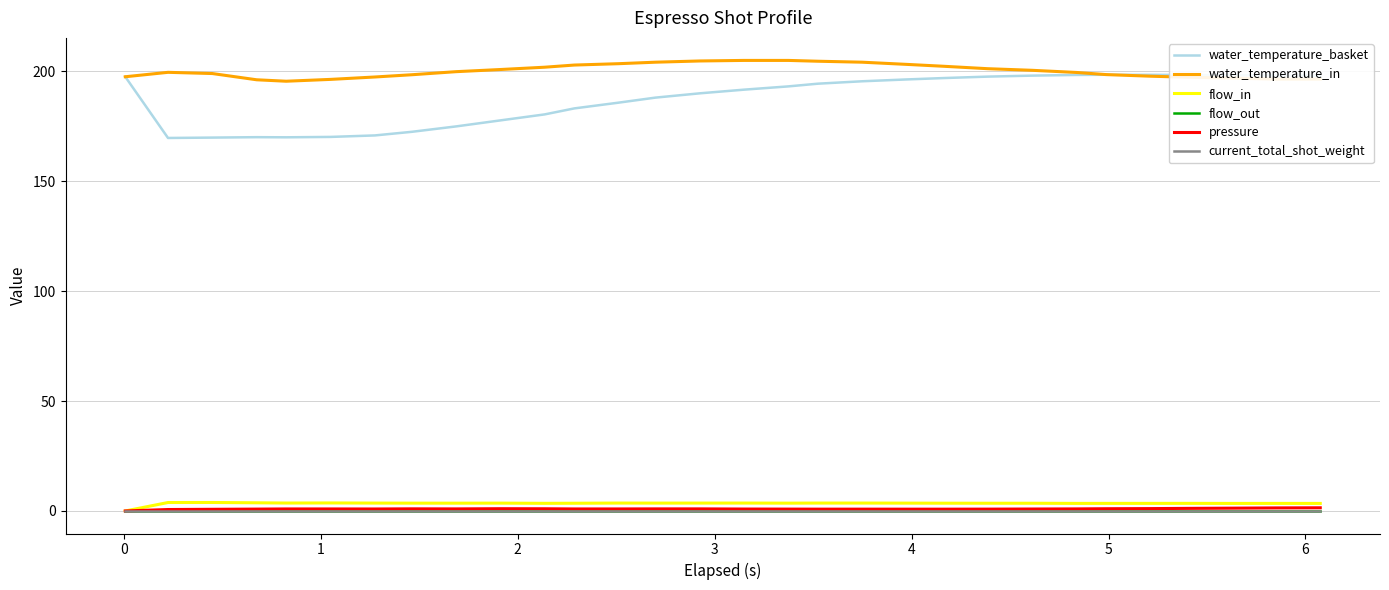

Does the chart have visible grid lines?

Yes